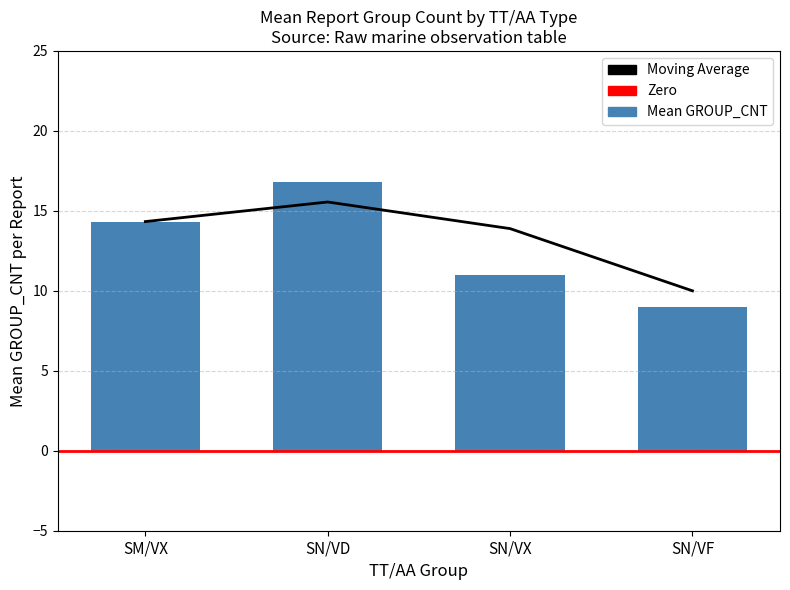

The chart shows a value of 9 at SN/VF. True or false?

True